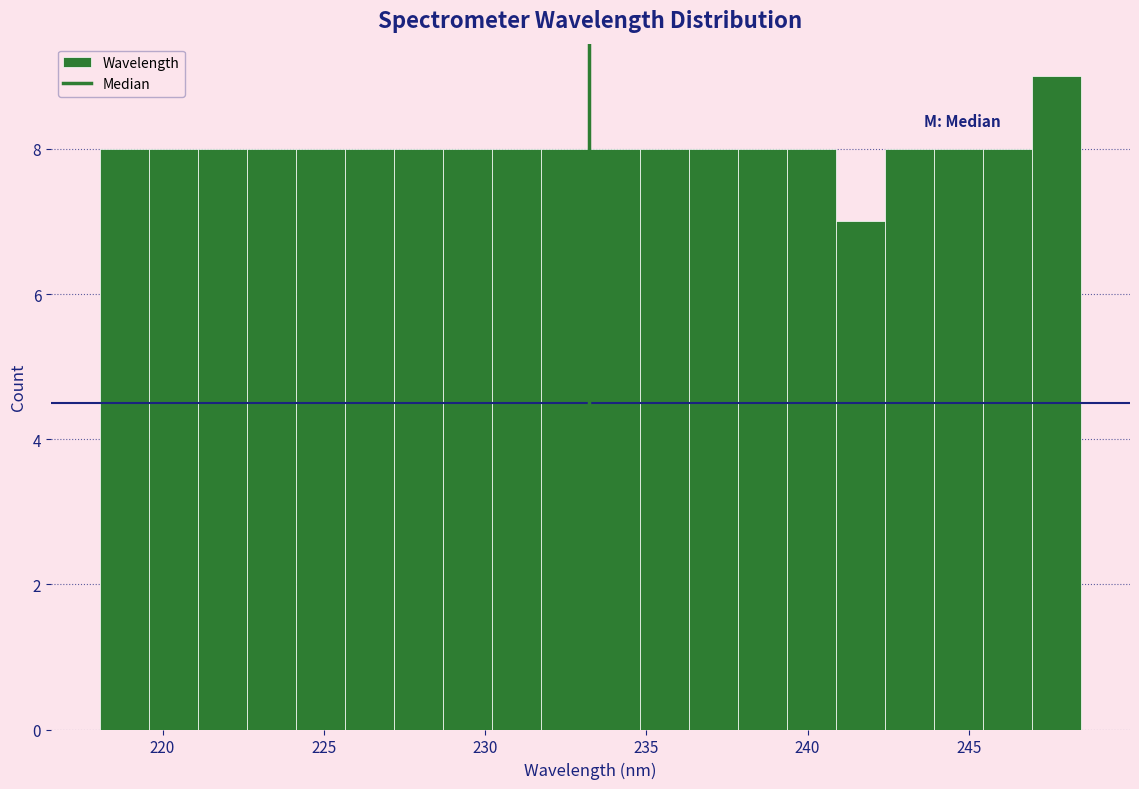

Around what value on the x-axis is the tallest bar? Give the approximate position of its centre, as read against the axis.

247.5